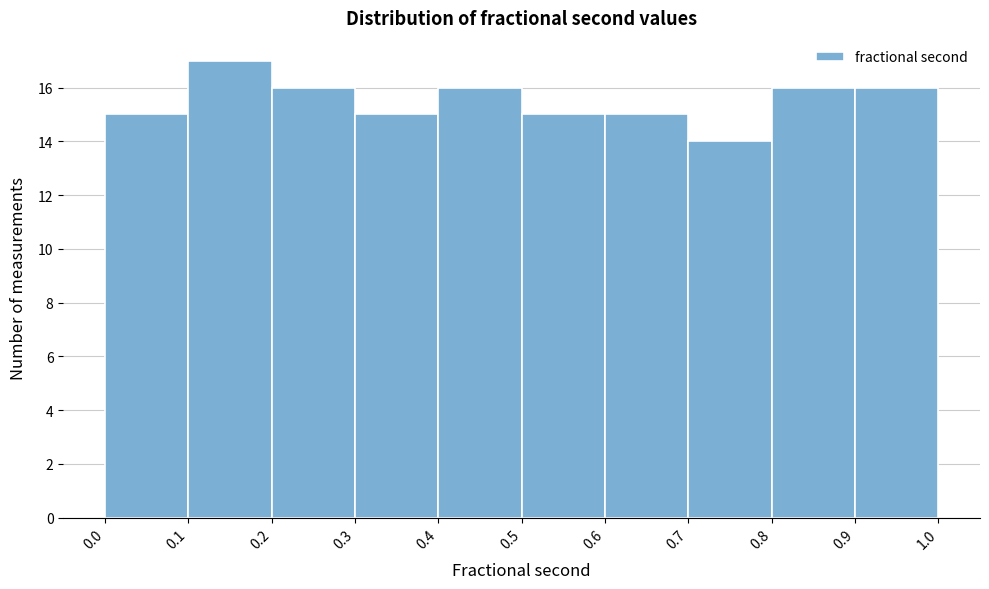

What is the height of the bar covering 0.6 to 0.7 on the x-axis? The values are not printed on the chart, so give them approximately, as read against the axis.

15